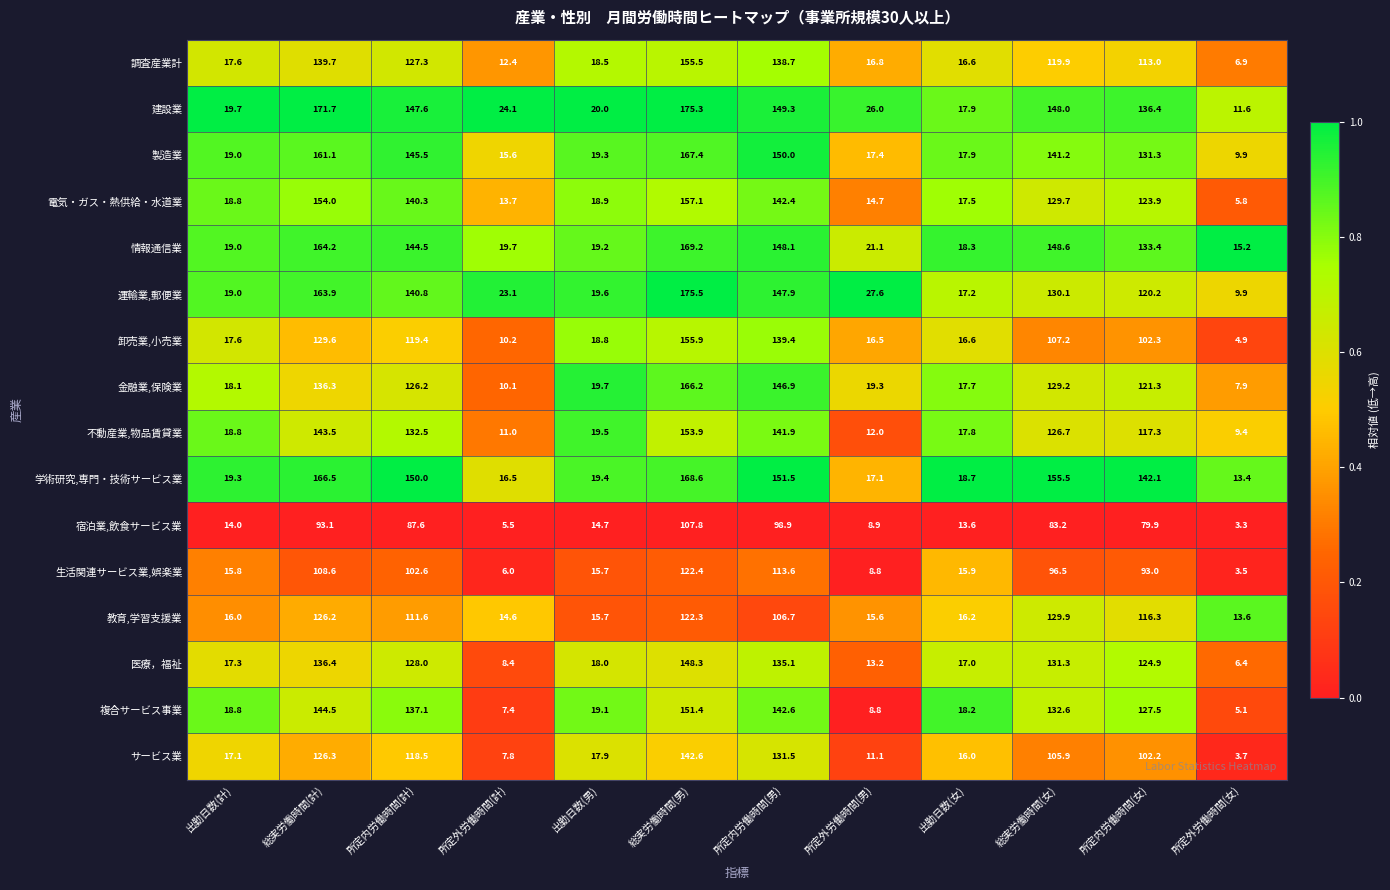

What is the sum of all 教育,学習支援業 values?

804.7